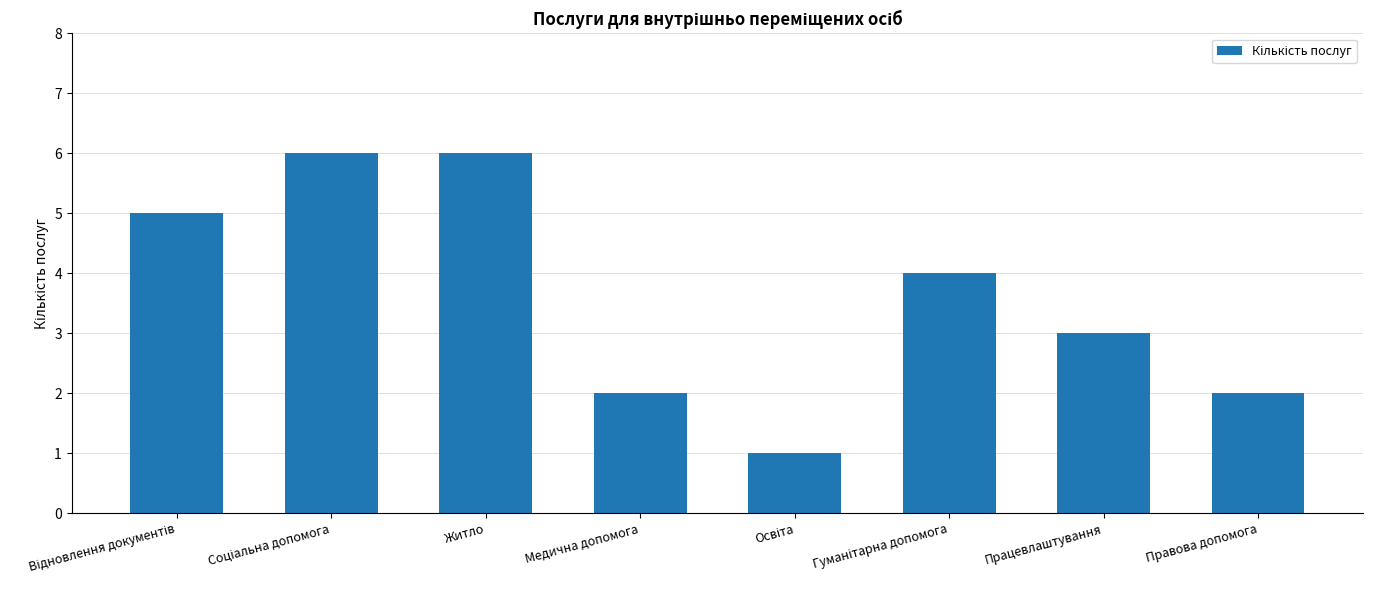

Reading left to right, transcribe all the data shown in this chart.

5	6	6	2	1	4	3	2